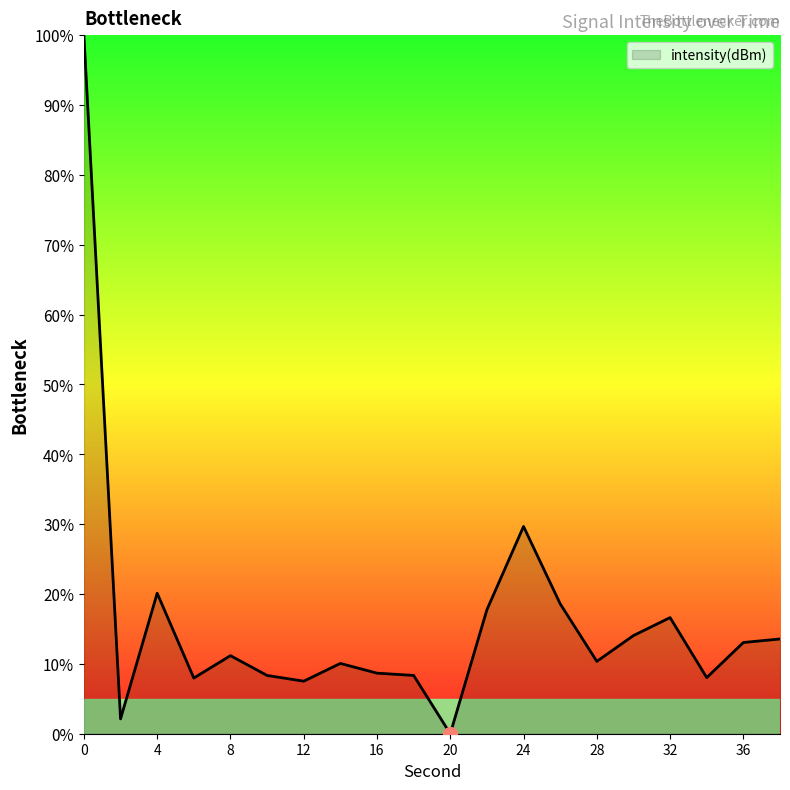

What is the difference between the maximum and minimum values?

100.0